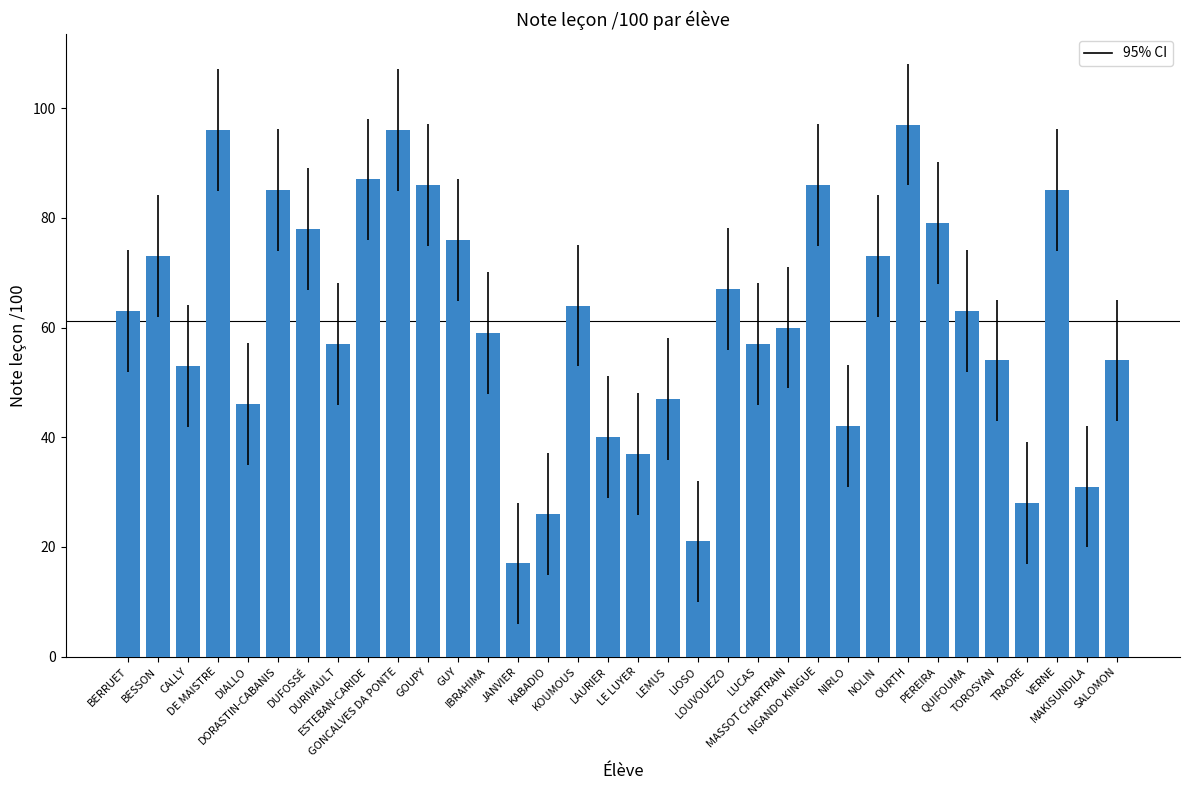

Approximately how many times larger is the value at LUCAS compared to CALLY?

1.1